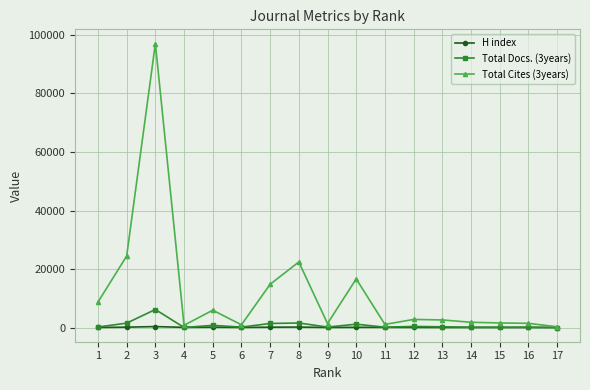

Does the chart have visible grid lines?

Yes